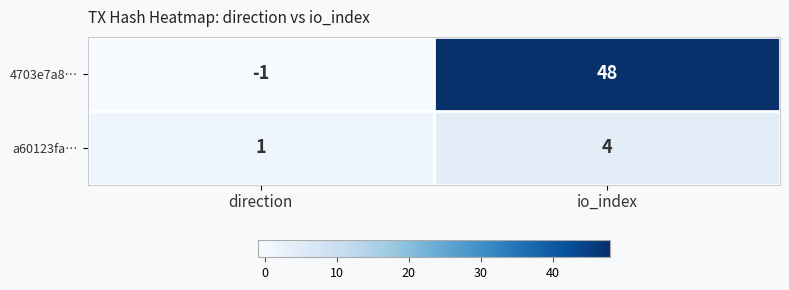

List the series in order of their overall mean, lowest first.

a60123fa…, 4703e7a8…